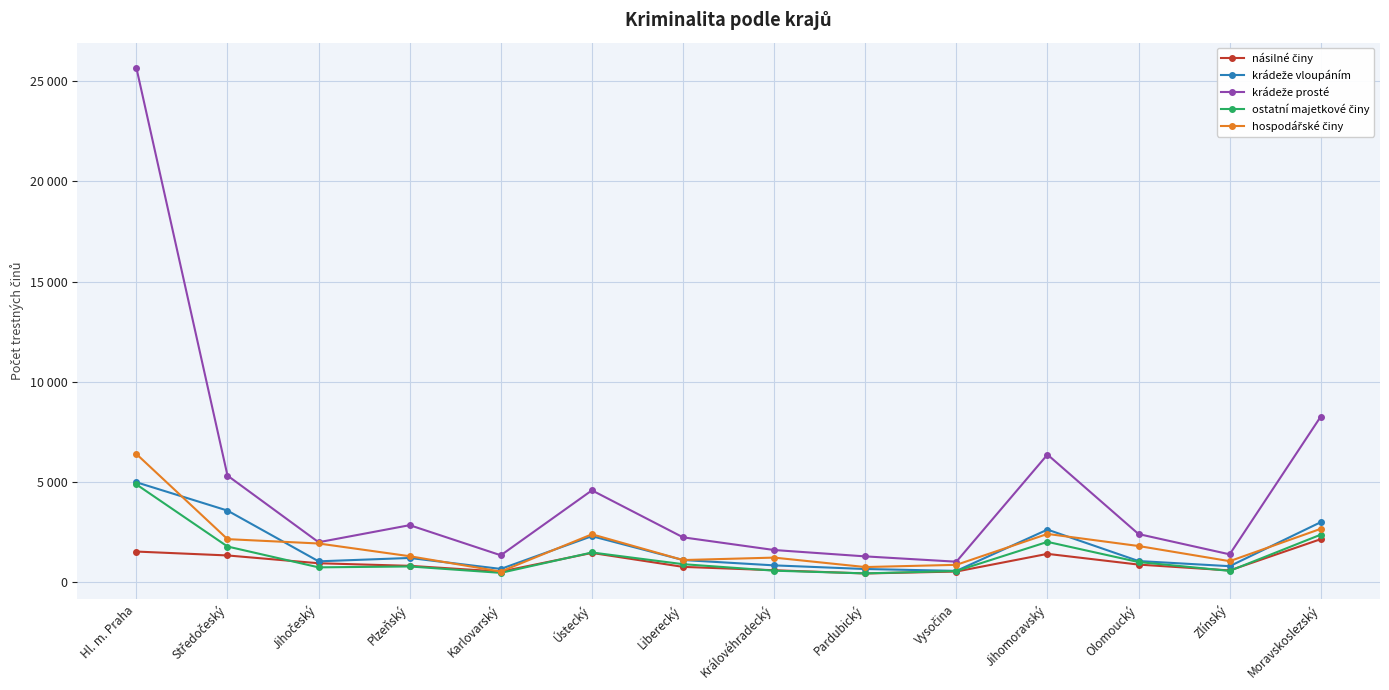

True or false: ostatní majetkové činy has more than 0 interior local peaks.

True